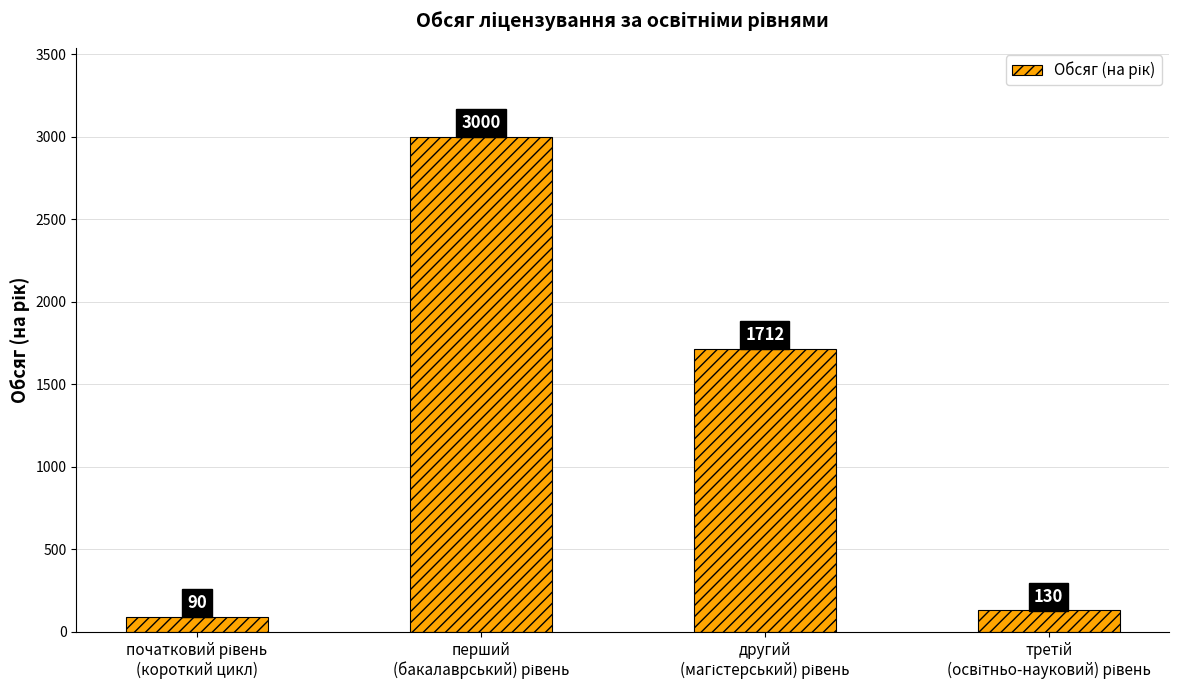

Does the chart contain stacked bars?

No